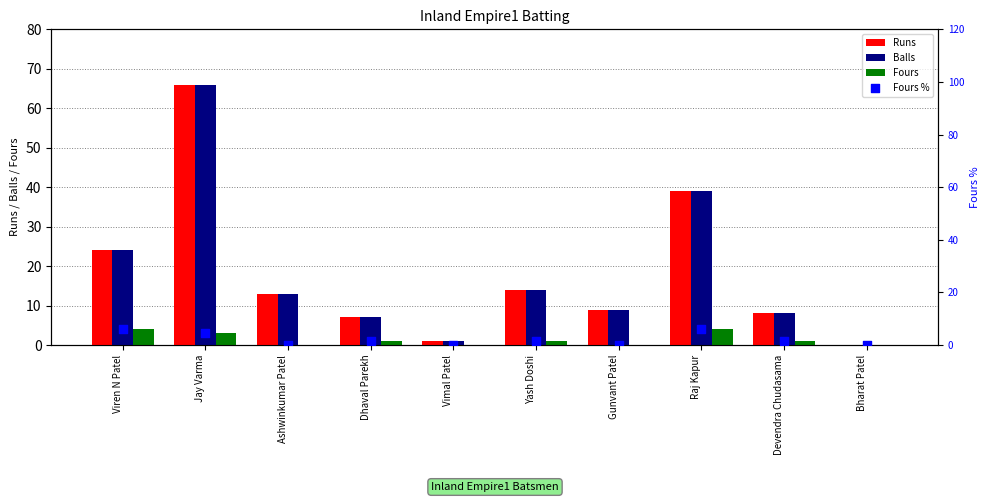

Which series has the largest Y range (max minus min)?

Runs